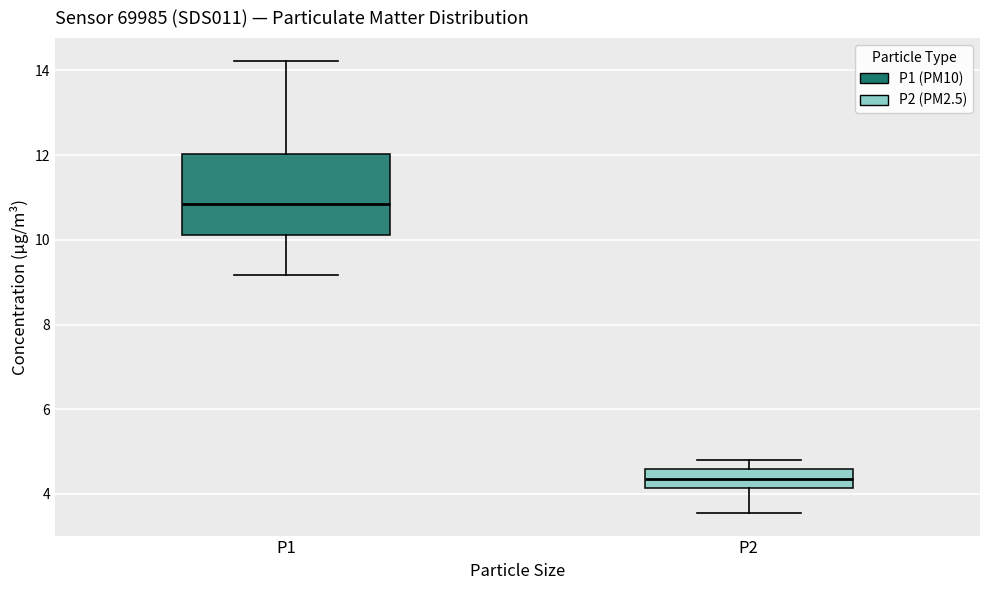

Reading left to right, transcribe this box plot: for each box, give where its median line is, the range the box spans, and where its two whiskers end, as read against the y-axis. The values are not printed on the chart, so give them approximately, as read against the axis.

P1: median 10.8, box 10.2 to 12.0, whiskers 9.2 to 14.2
P2: median 4.4, box 4.2 to 4.6, whiskers 3.6 to 4.8